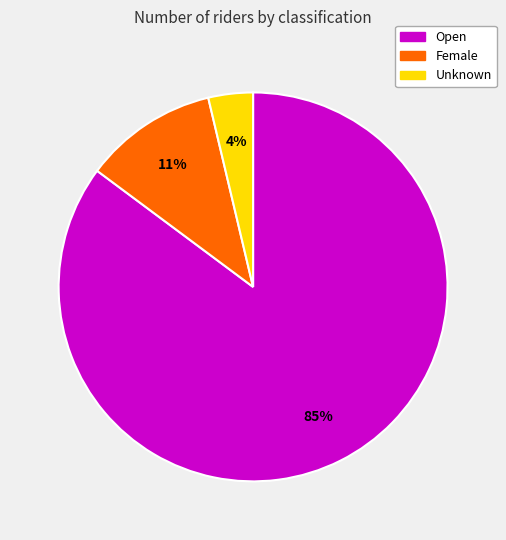

Do Open and Female together represent more than half of the pie?

Yes